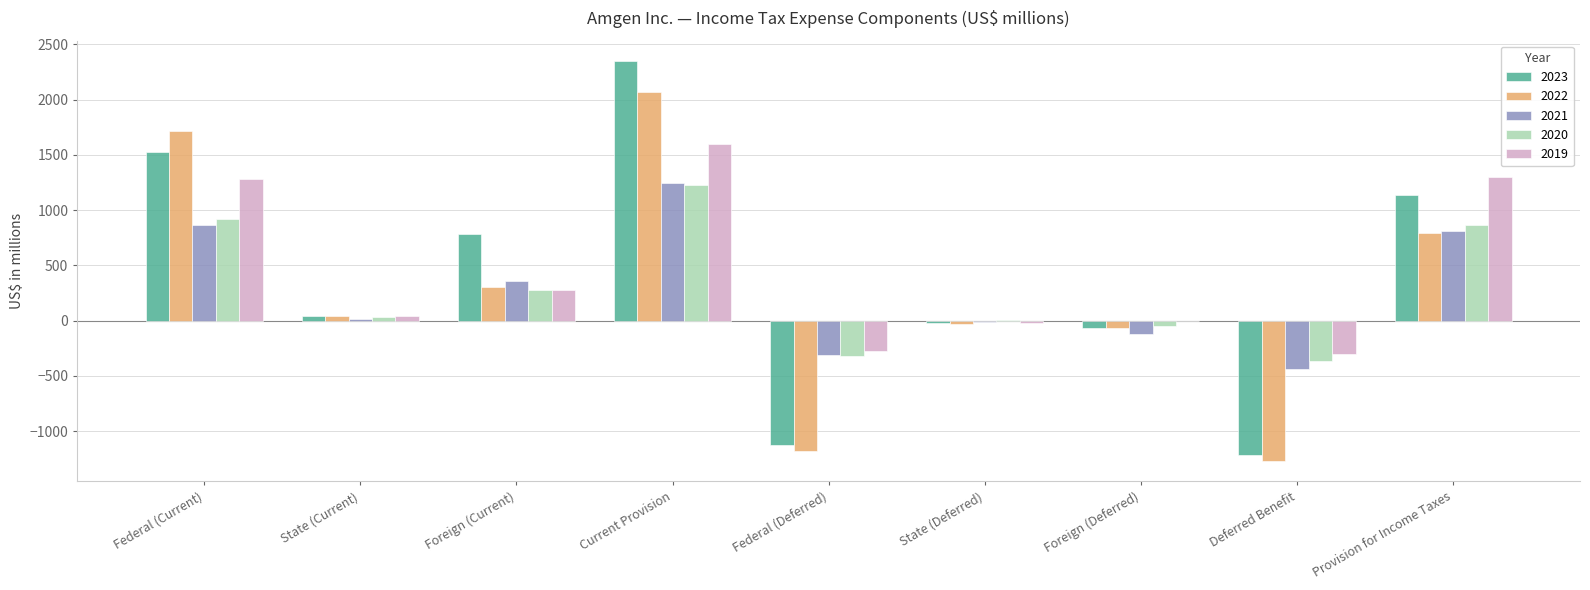

At which category is the sum across all series the highest?

Current Provision